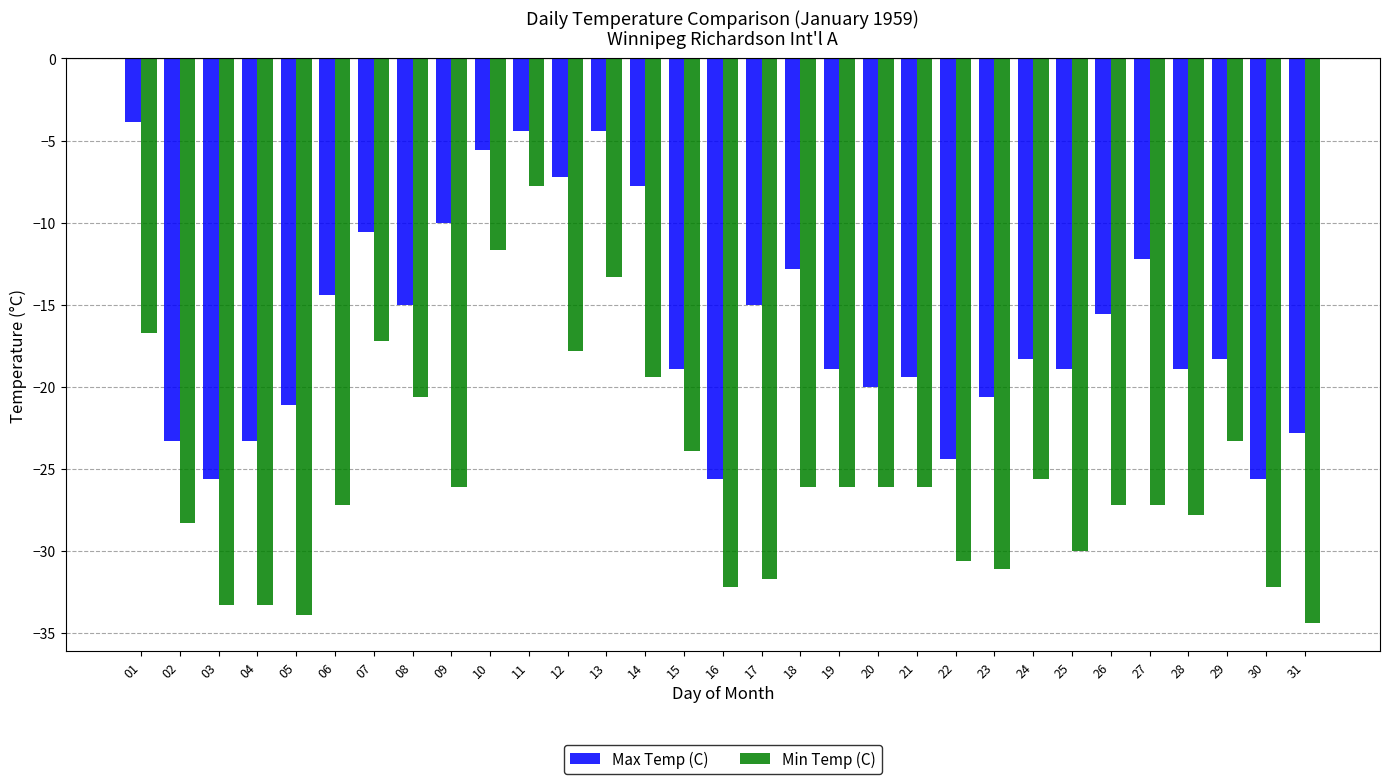

How many categories are shown in the chart?

31